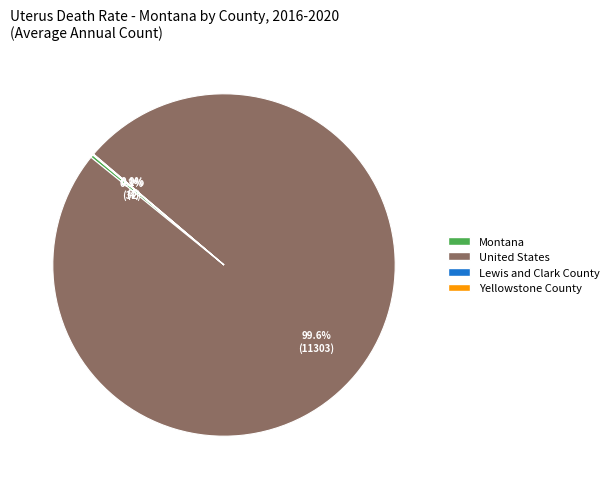

To the nearest percent, what percentage of the pie is United States?

100%